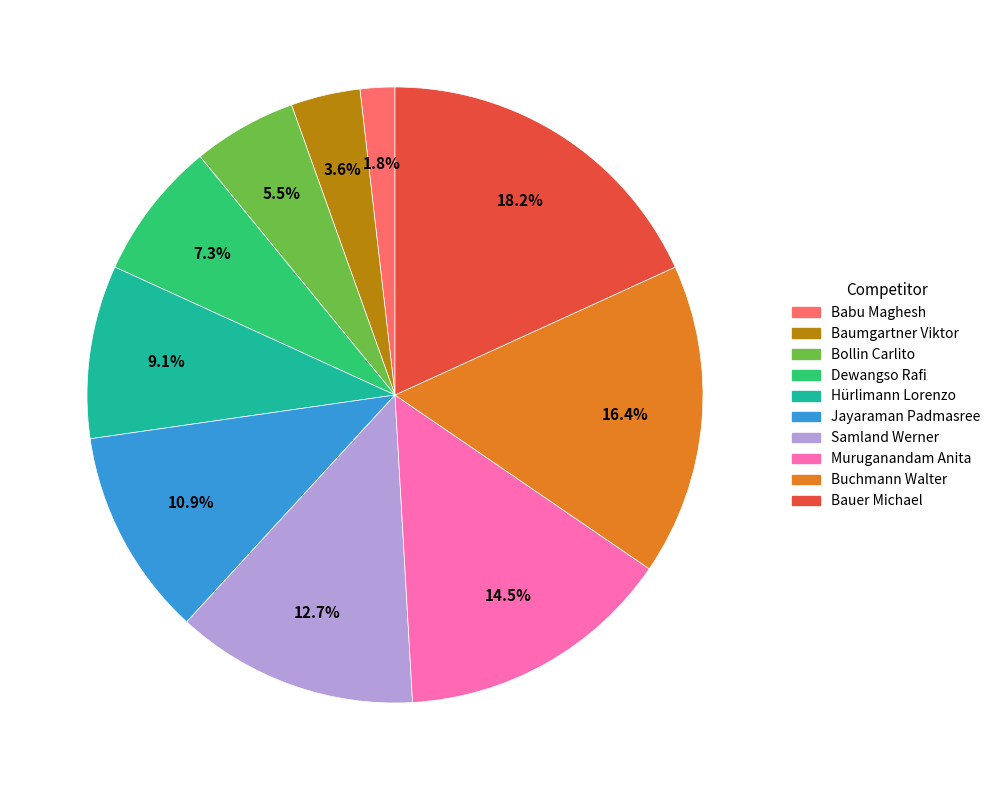

Which slice is the largest?

Bauer Michael